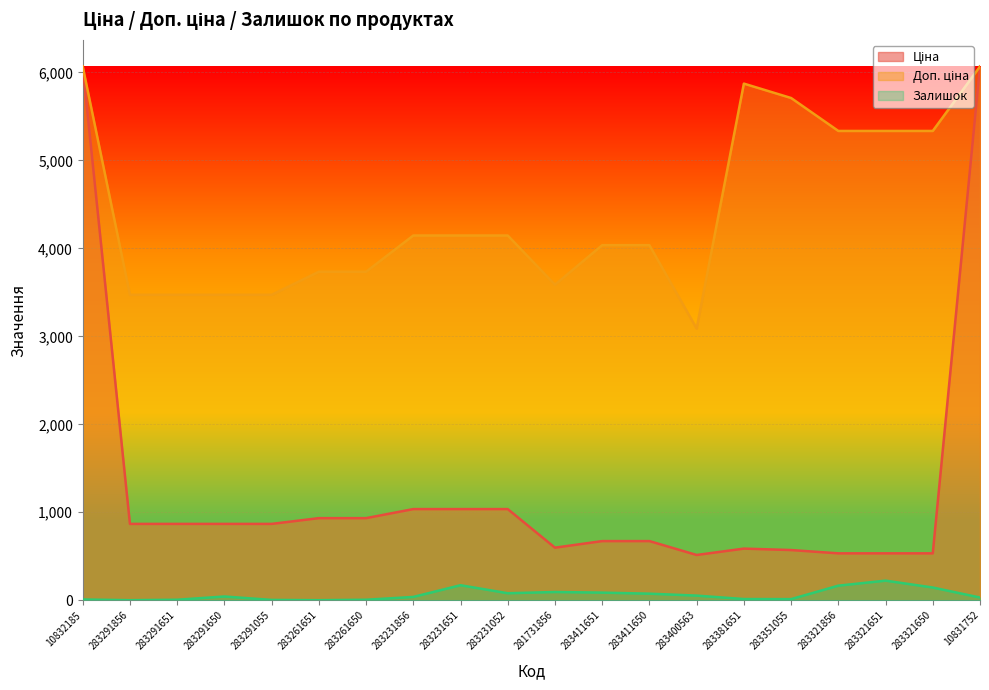

What position from the right is 283400563?

7